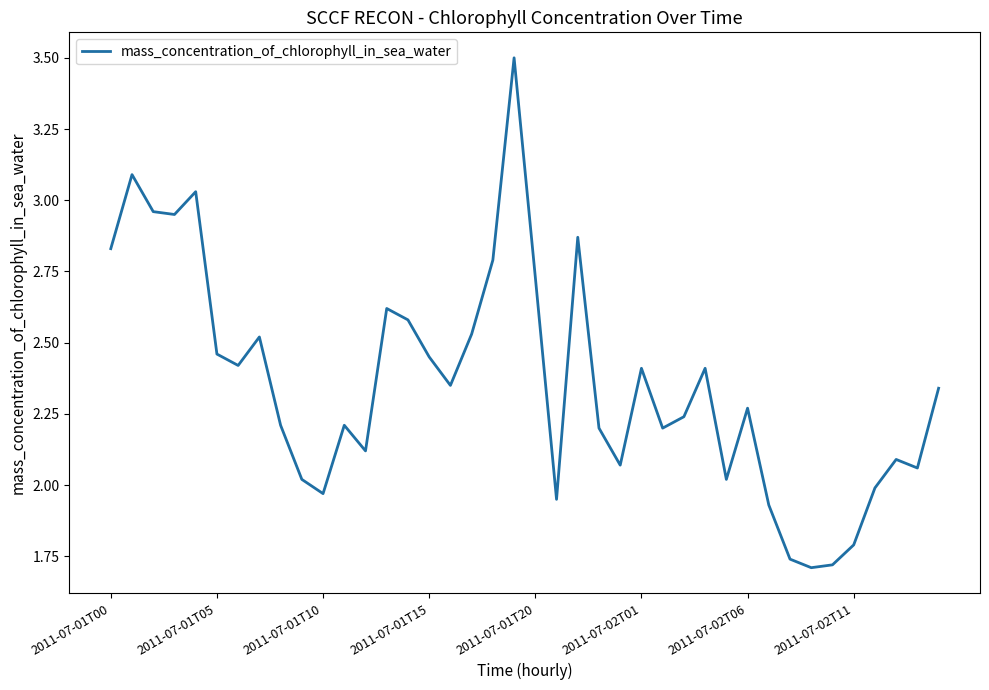

What is the maximum value shown in the chart?

3.5